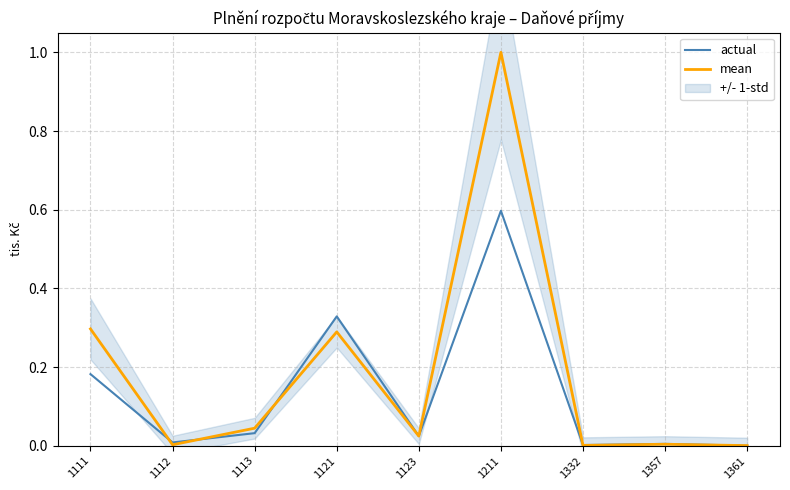

True or false: actual and mean intersect in this chart.

True